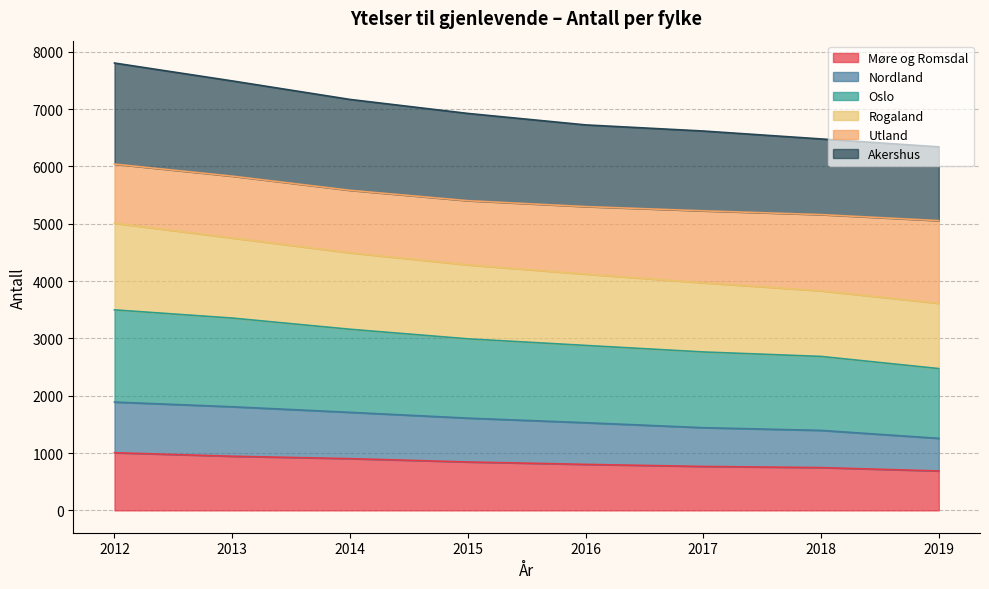

Which category has the lowest value in the Møre og Romsdal series?

2019